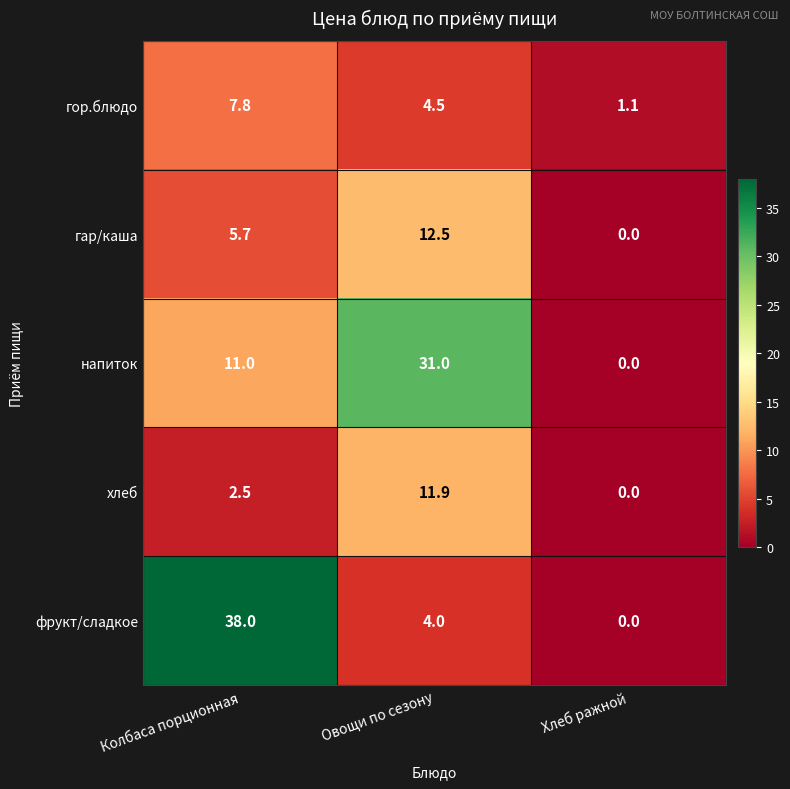

How many фрукт/сладкое values are between 0 and 38?

3